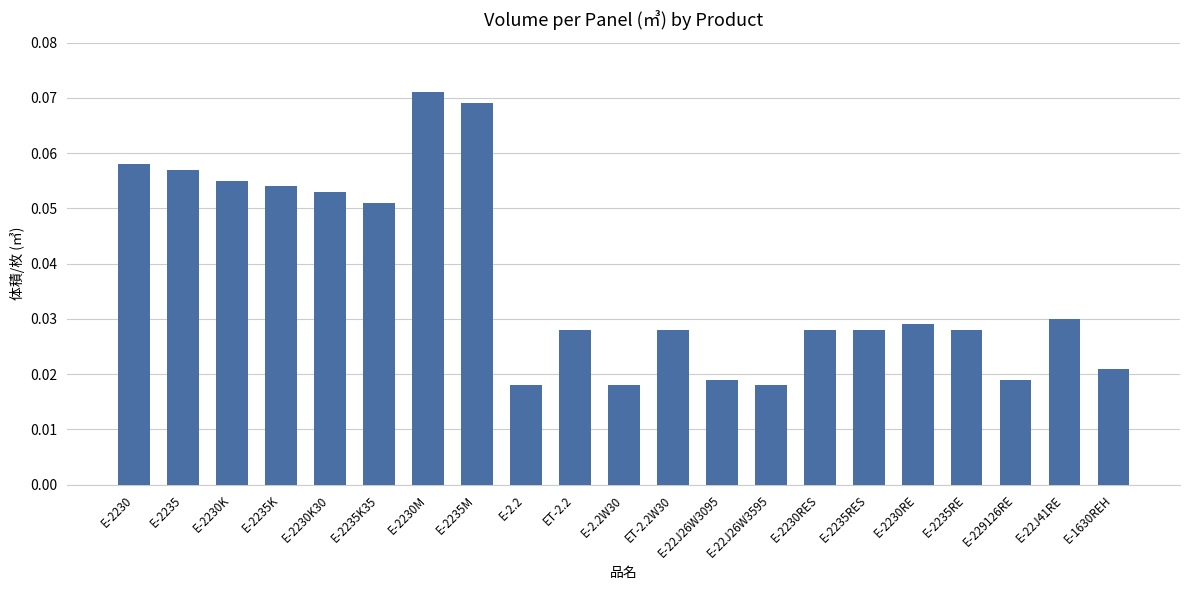

At which category does the chart reach its peak across all series?

E-2230M